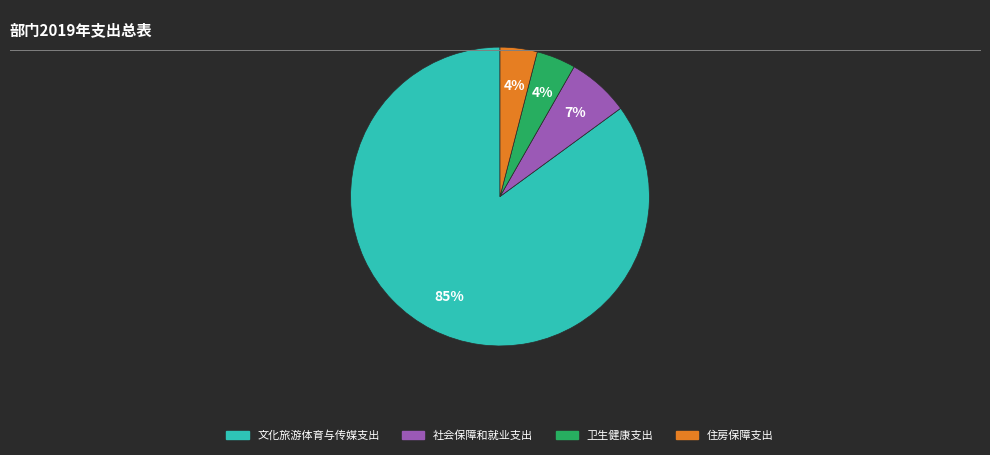

The 住房保障支出 slice represents 12% of the pie. True or false?

False